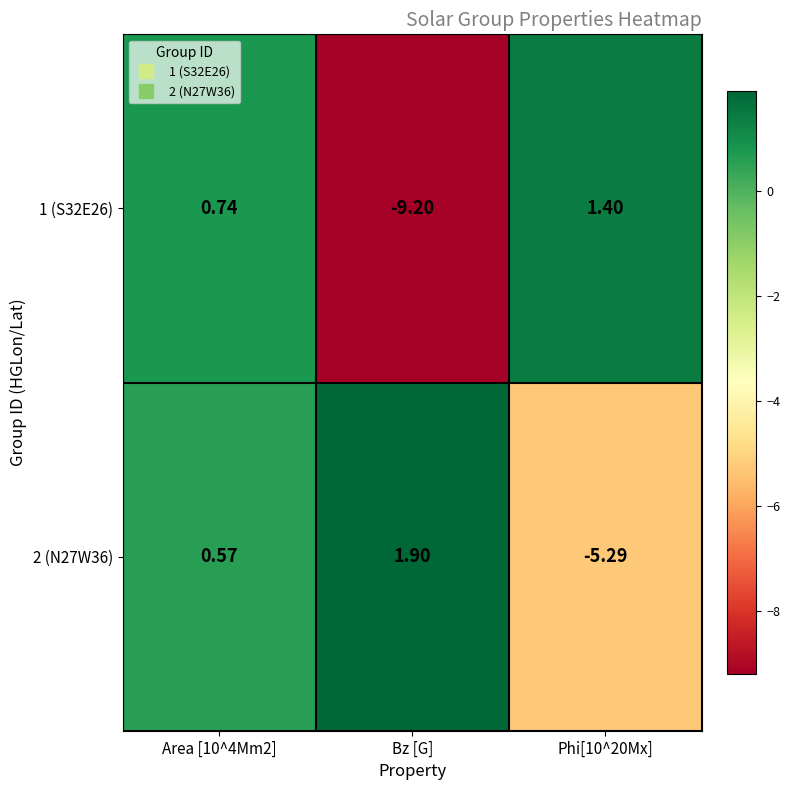

Is the value of 2 (N27W36) at Phi[10^20Mx] greater than the value of 1 (S32E26) at Phi[10^20Mx]?

No